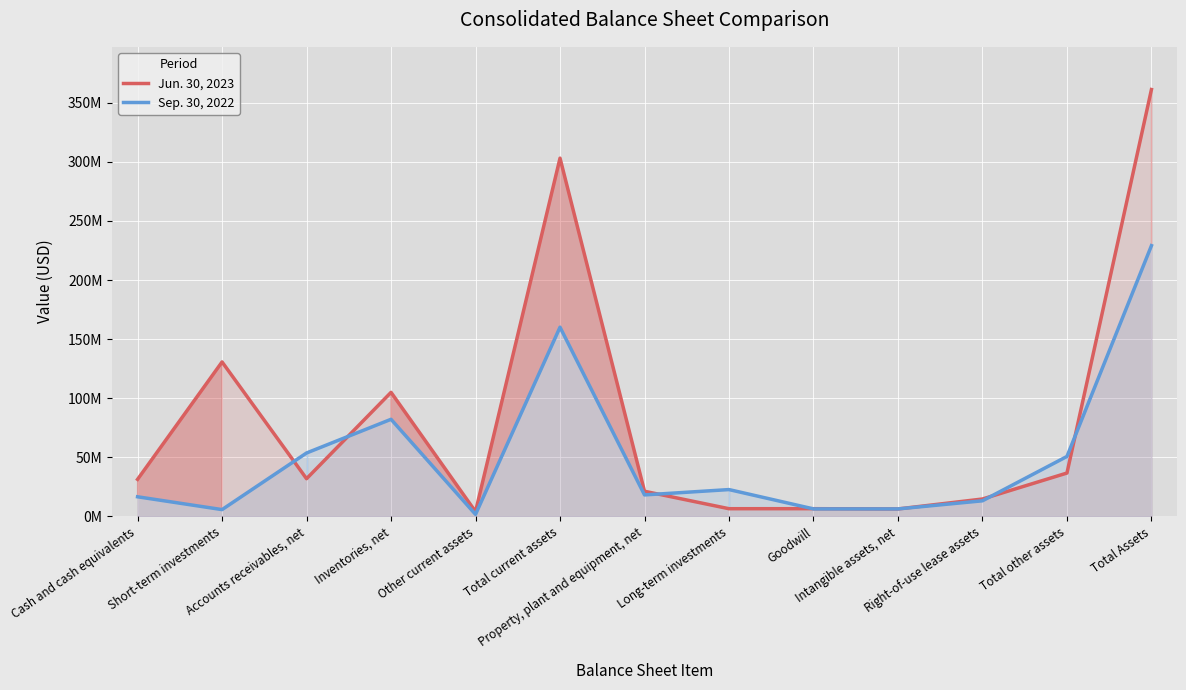

How many lines are shown in the chart?

2